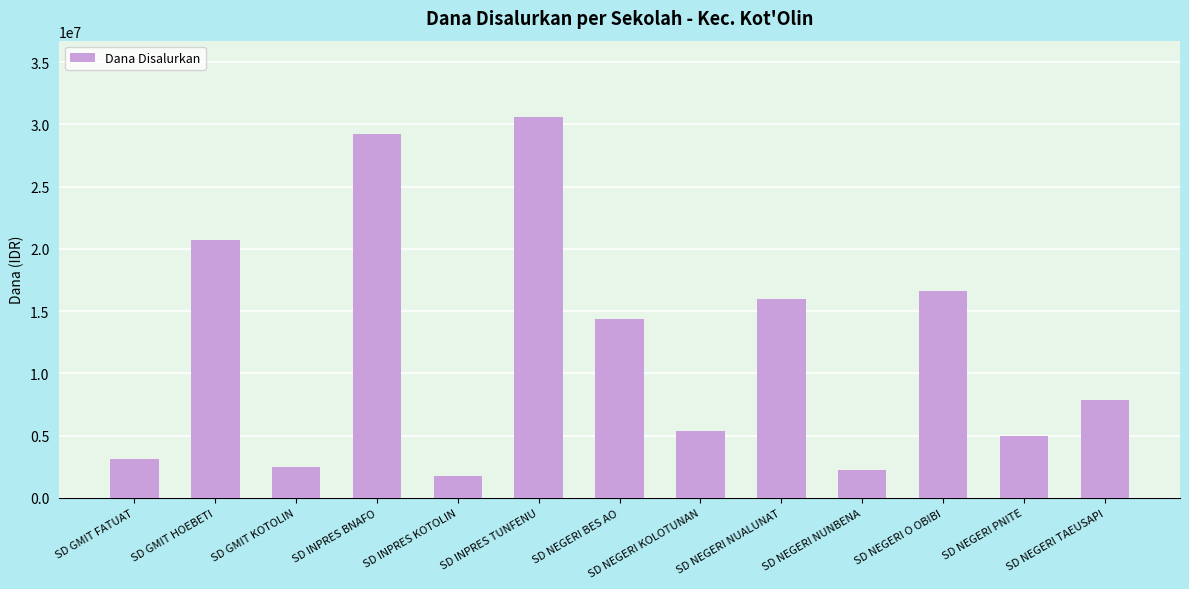

Which label corresponds to the smallest value in the chart?

SD INPRES KOTOLIN